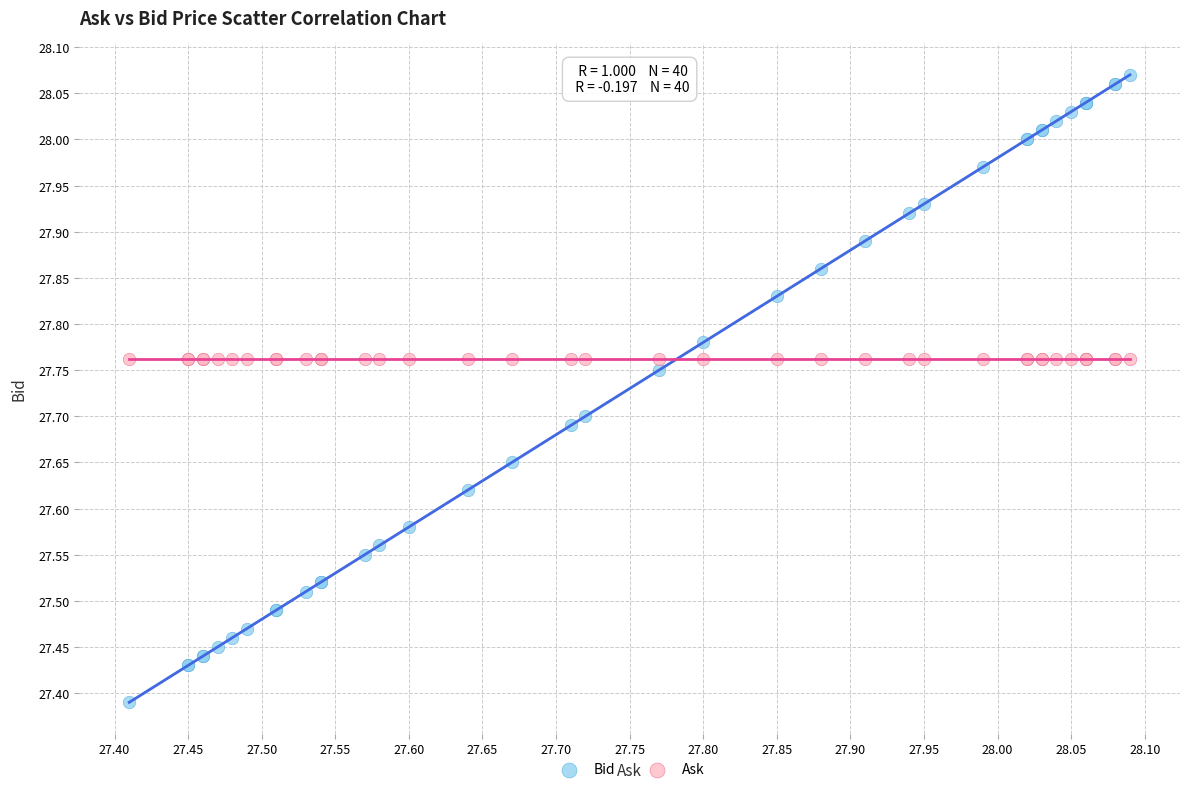

What is the X range (max minus min) for the scatter plot?

0.7